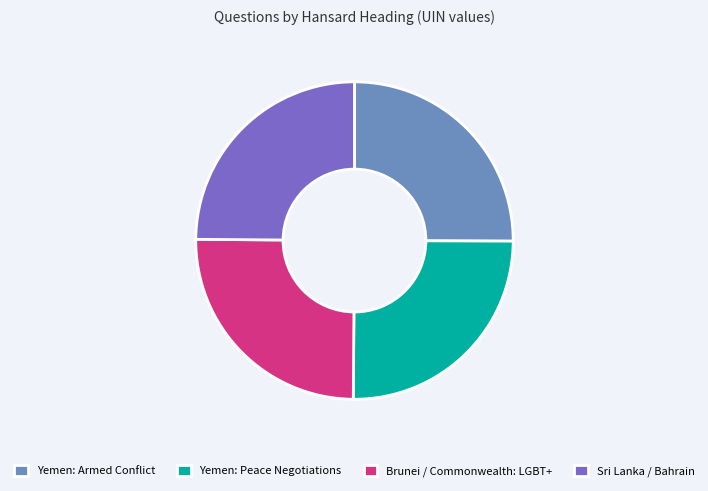

How many segments does this pie chart have?

4